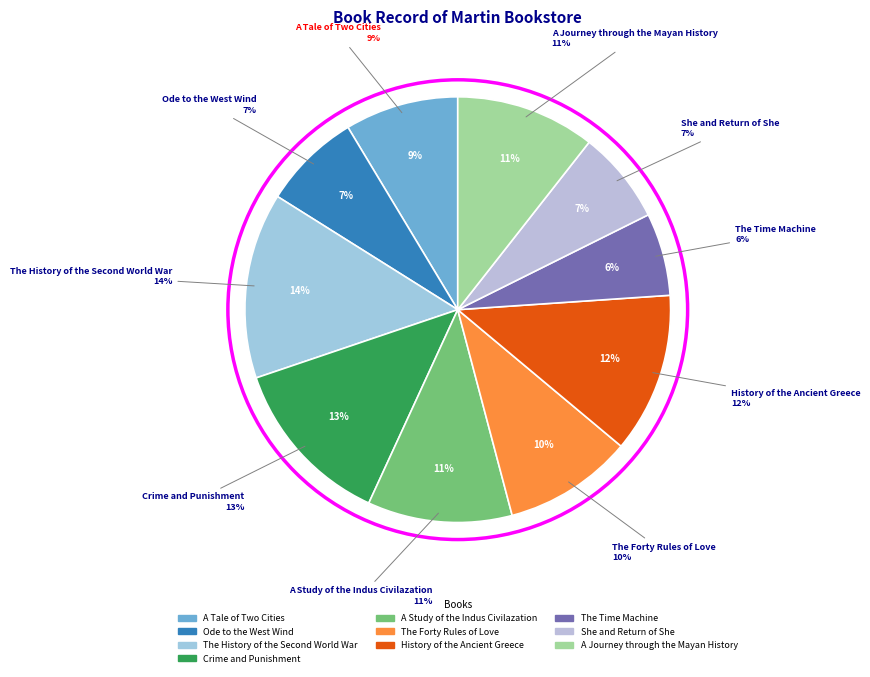

Combined, what portion of the pie is Crime and Punishment and History of the Ancient Greece?

25.1%